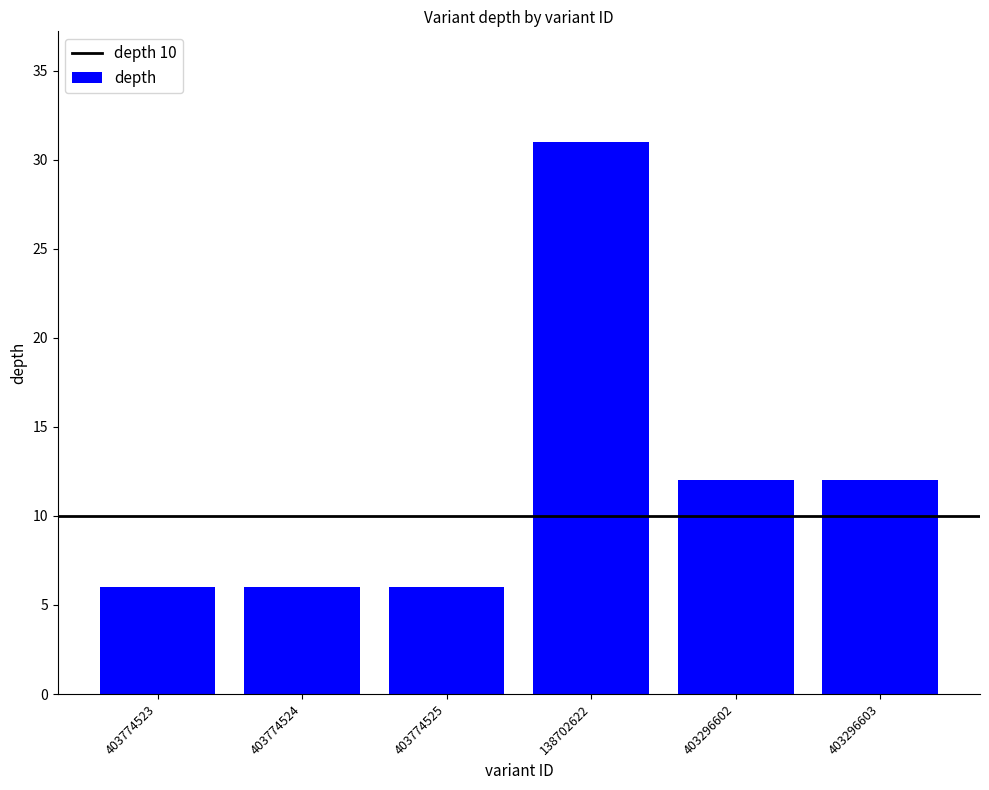

Is it true that the value at 403296602 is 18?

False